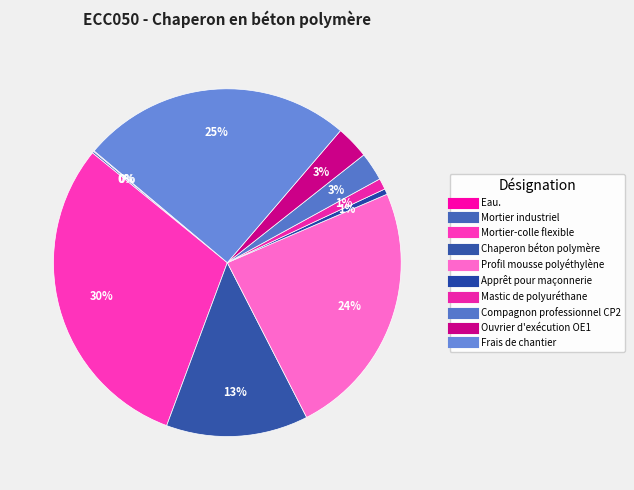

Does any single category account for the majority?

No